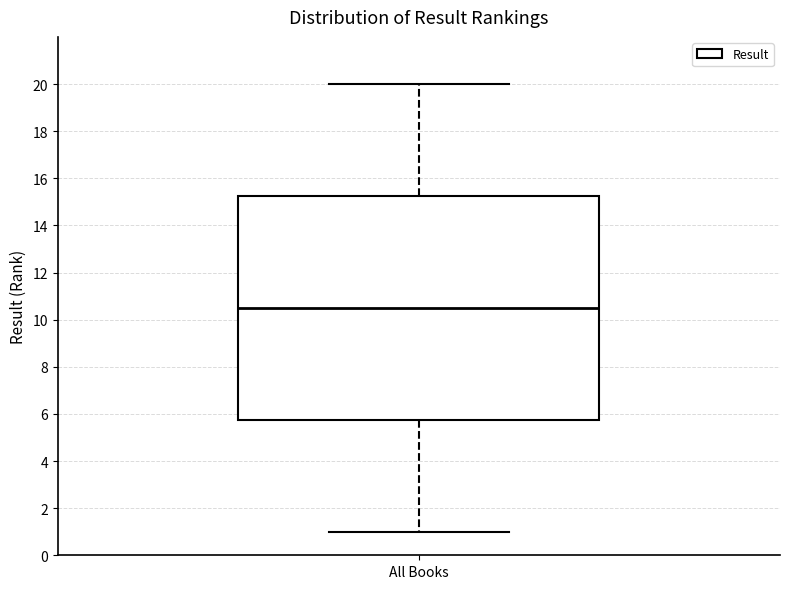

Read this box plot against the y-axis: the position of the median line, the range covered by the box, and the ends of both whiskers. The values are not printed on the chart, so give them approximately, as read against the axis.

median 10.6, box 5.8 to 15.2, whiskers 1.0 to 20.0